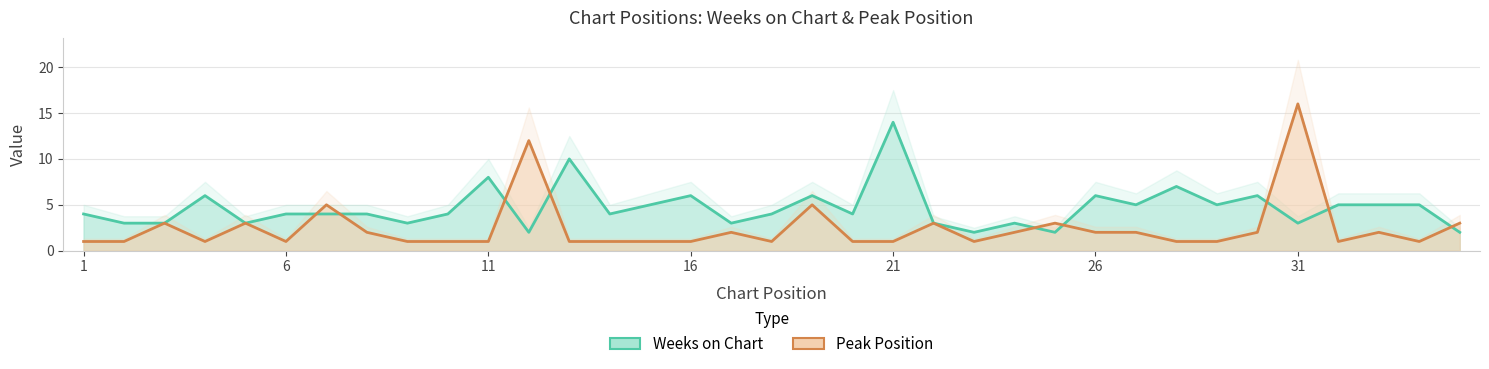

True or false: Peak Position has more than 2 points higher than both neighbors.

True